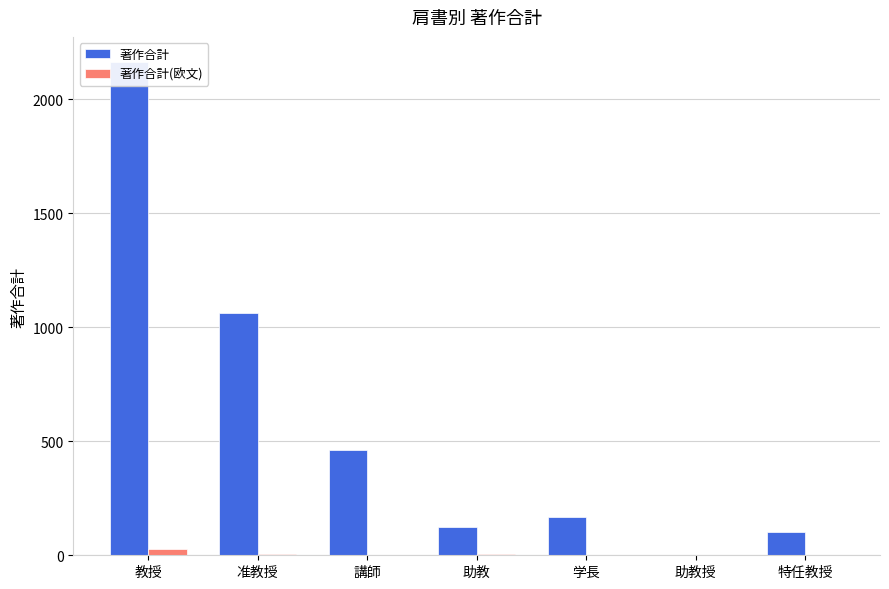

At which label does 著作合計 first exceed 169?

教授